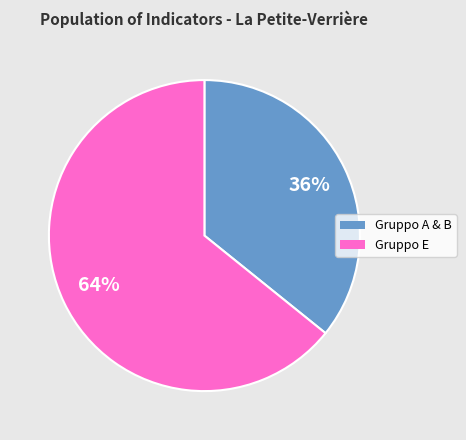

What is the largest slice in the pie chart?

Gruppo E